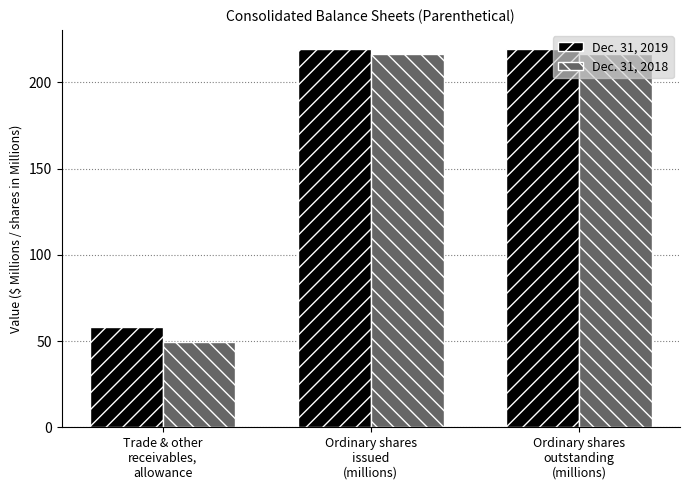

How many bars are there in total?

6